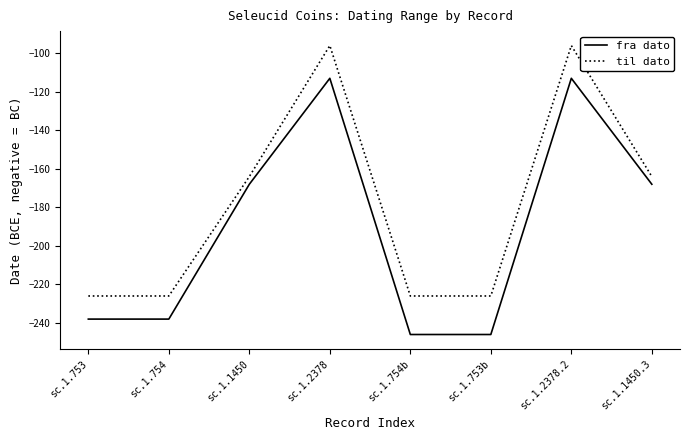

List the series in order of their overall mean, highest first.

til dato, fra dato